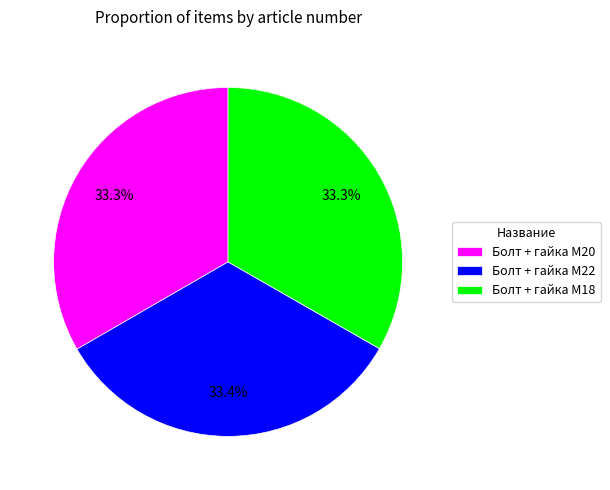

How many slices are in this pie chart?

3